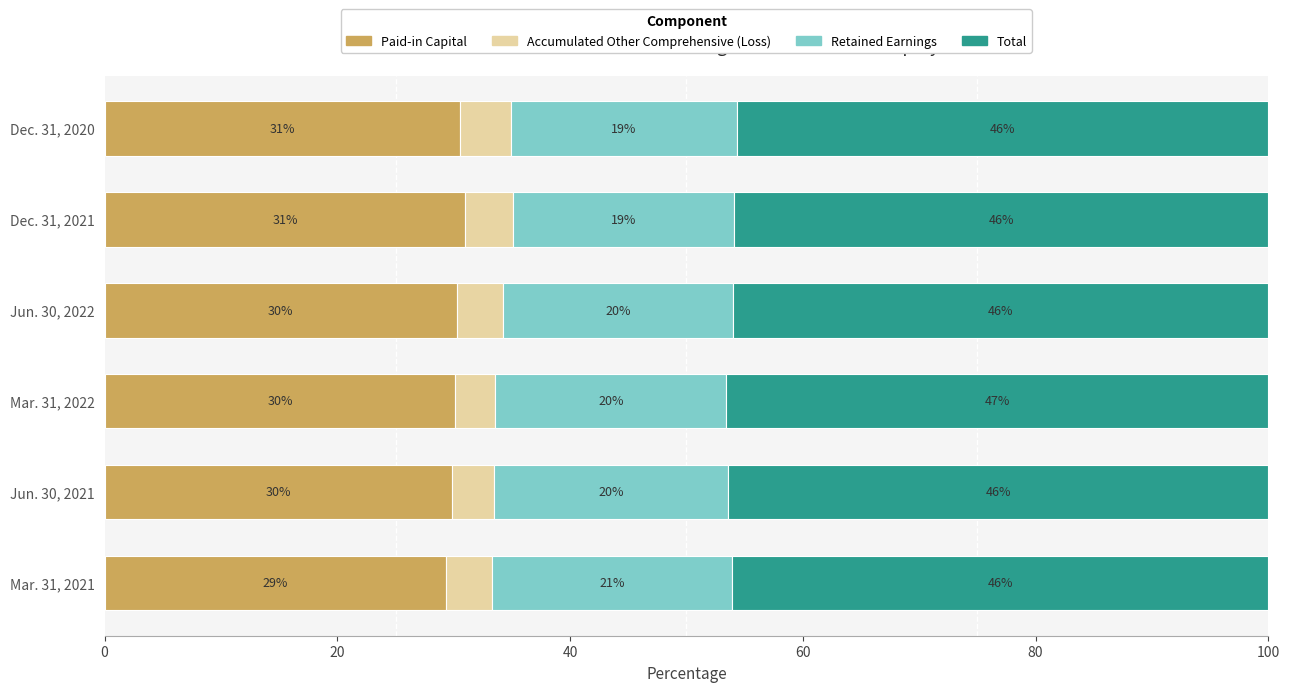

What are all the series names shown in the legend?

Paid-in Capital, Accumulated Other Comprehensive (Loss), Retained Earnings, Total